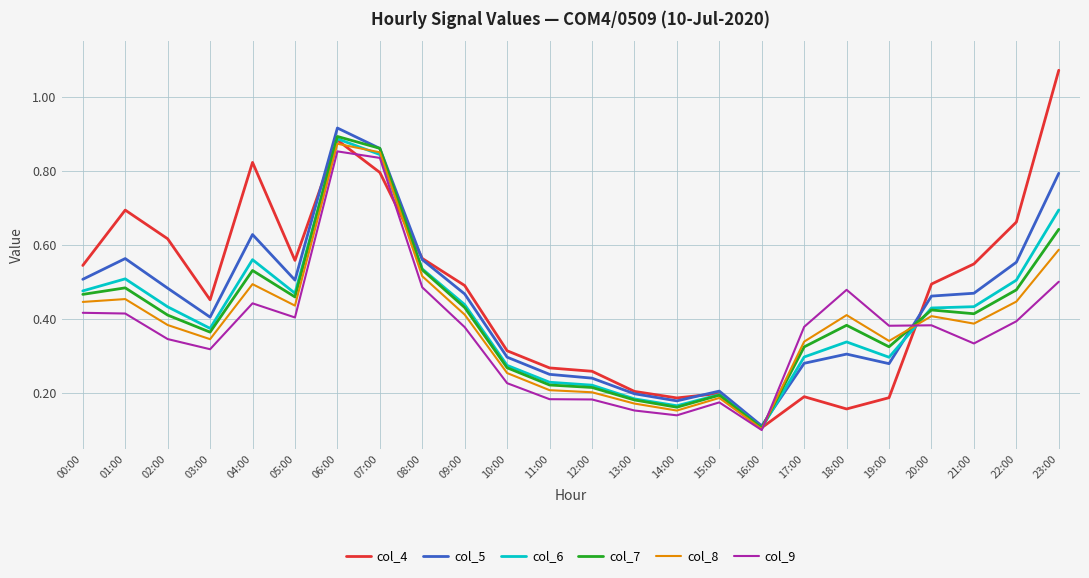

How many lines are shown in the chart?

6